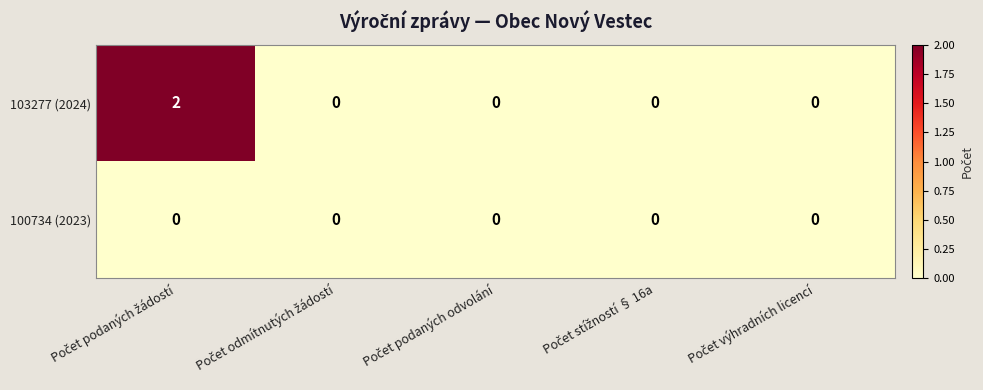

Rank the series by their average value, from lowest to highest.

100734 (2023), 103277 (2024)